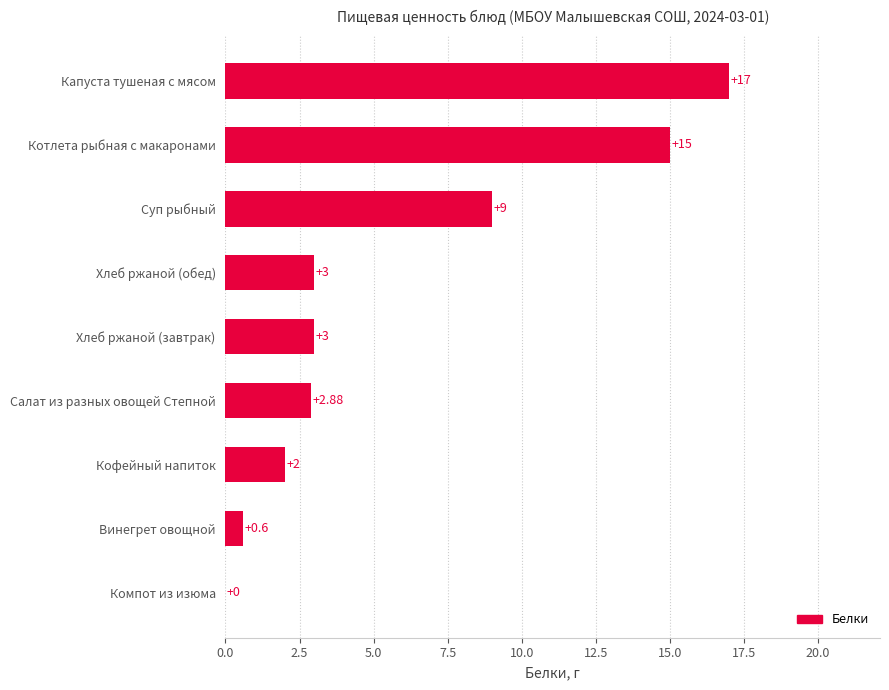

Which has a higher value, Кофейный напиток or Винегрет овощной?

Кофейный напиток